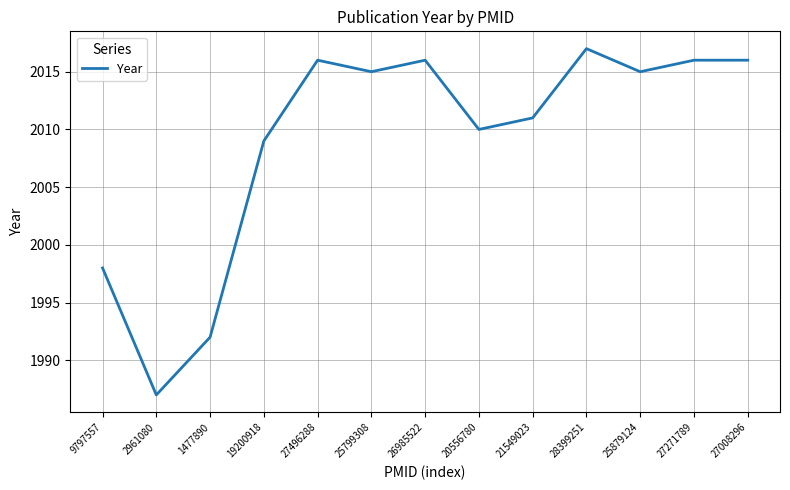

Between 25879124 and 27008296, which is larger?

27008296